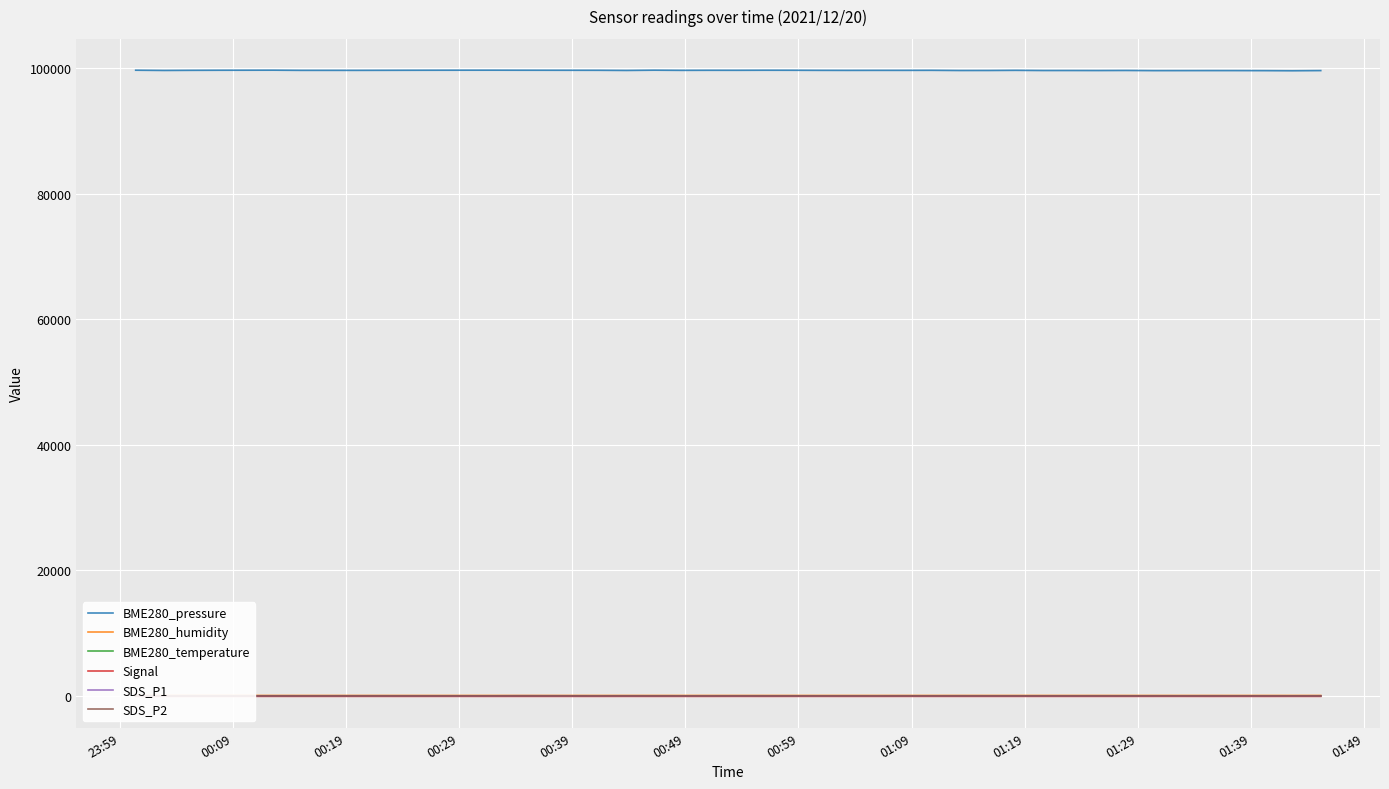

At which category does BME280_temperature reach its first local peak?

00:39